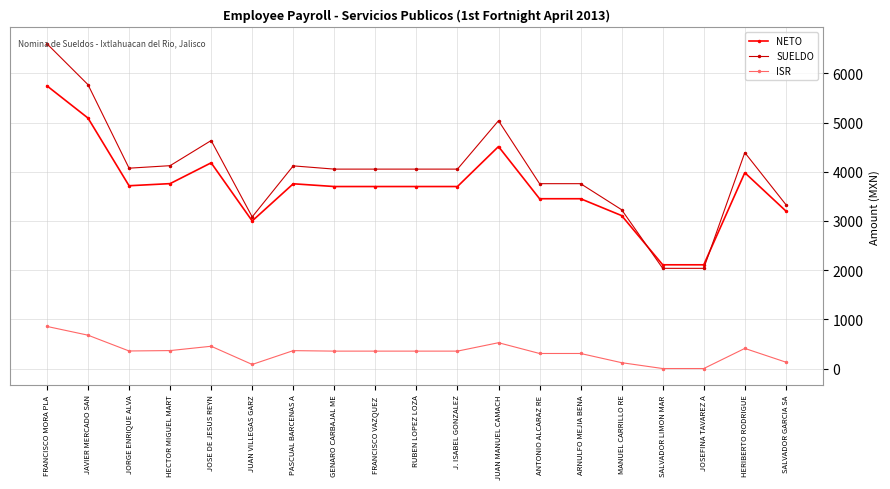

Where is the first local maximum for ISR?

JOSE DE JESUS REYN